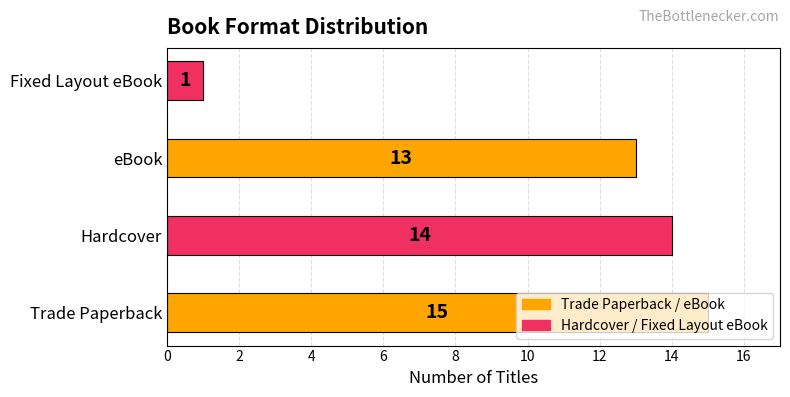

How many series are shown in this chart?

1